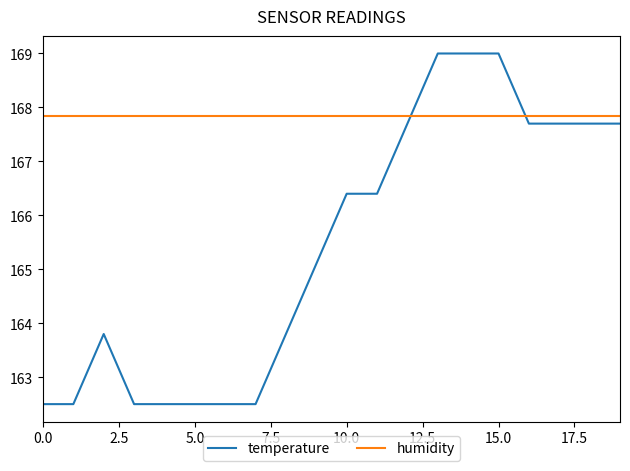

True or false: temperature and humidity cross at least once.

True